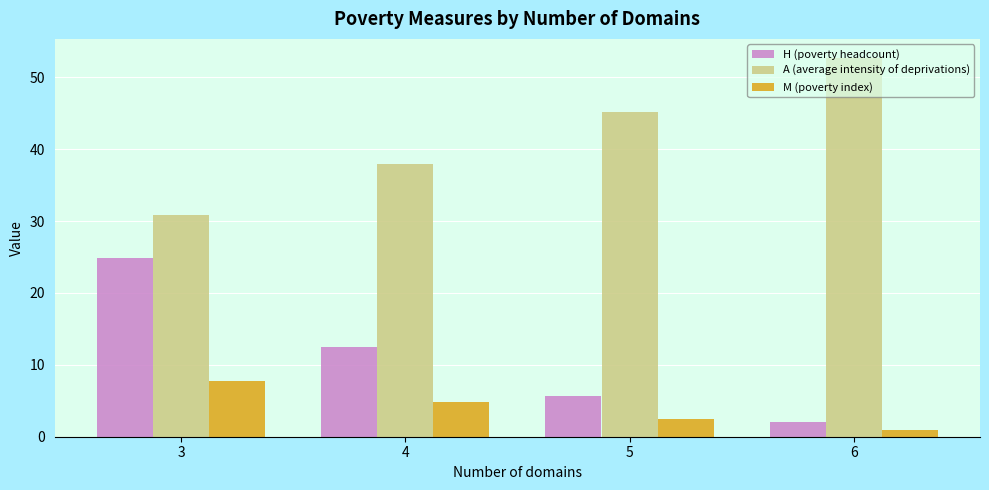

Where is A (average intensity of deprivations) nearest to the value 41?

4